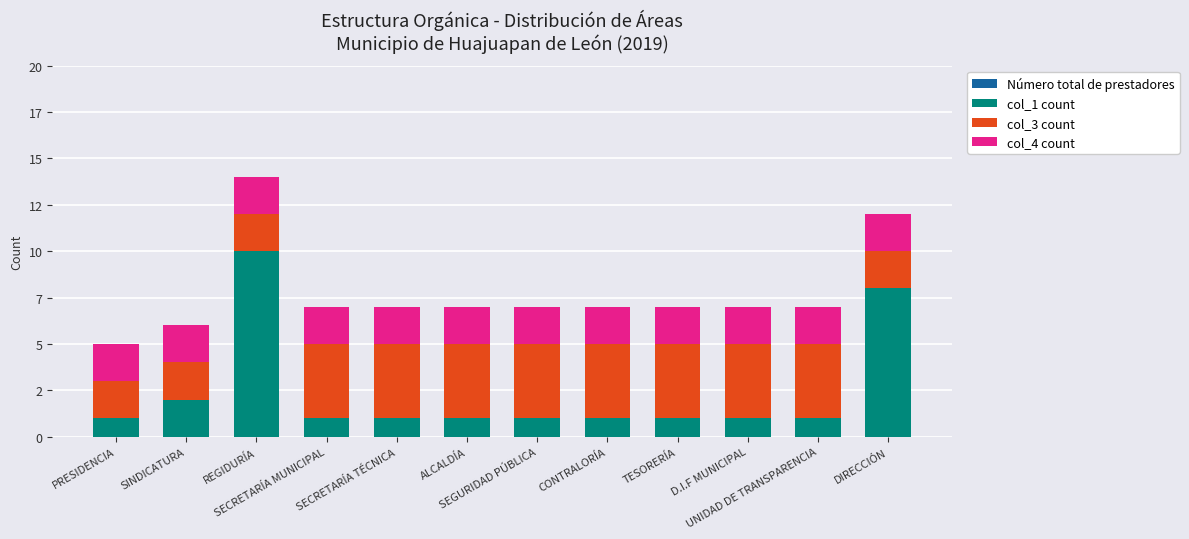

The col_3 count series shows 2 at SINDICATURA. True or false?

True